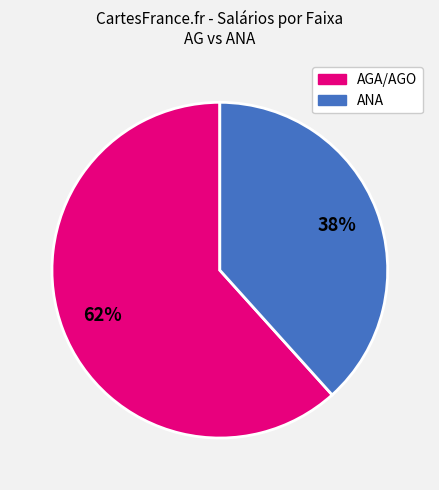

To the nearest percent, what is the average slice percentage?

50%